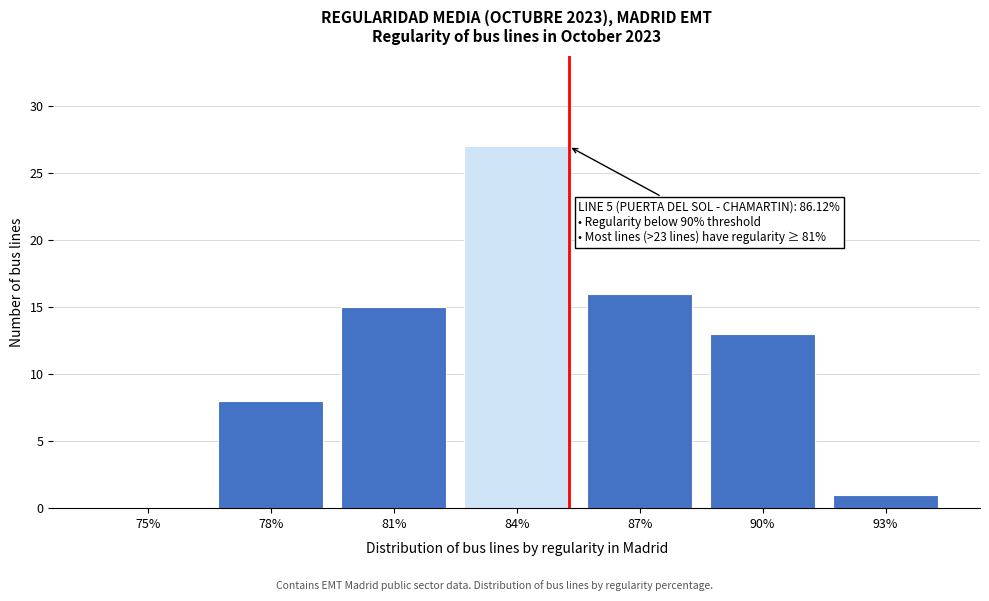

Reading right to left, list all the values displayed in this chart.

93%=1	90%=13	87%=16	84%=27	81%=15	78%=8	75%=0